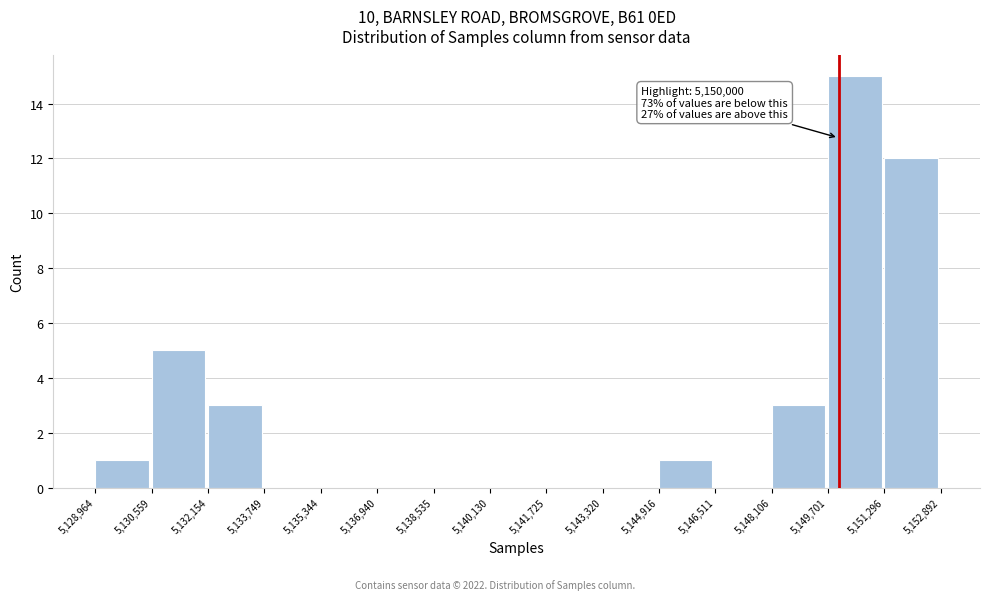

Over which range of the x-axis is the bar tallest?

5,149,701 to 5,151,296